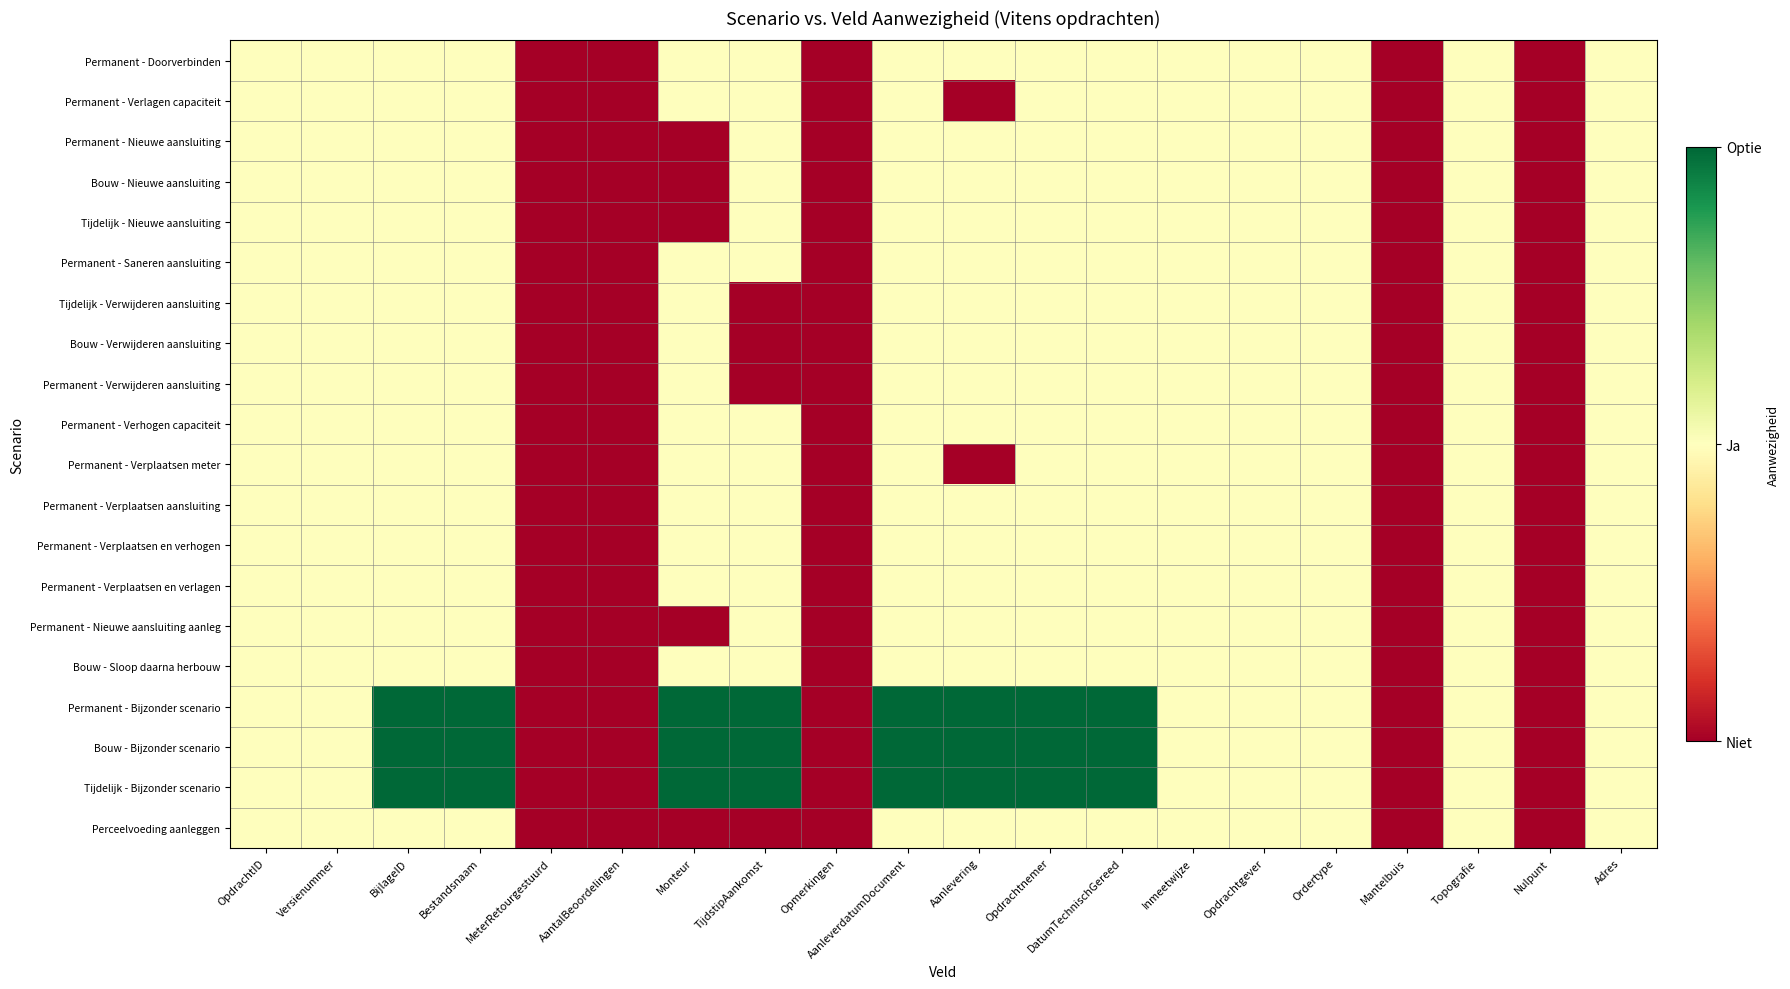

Which label corresponds to the smallest value in the chart?

MeterRetourgestuurd